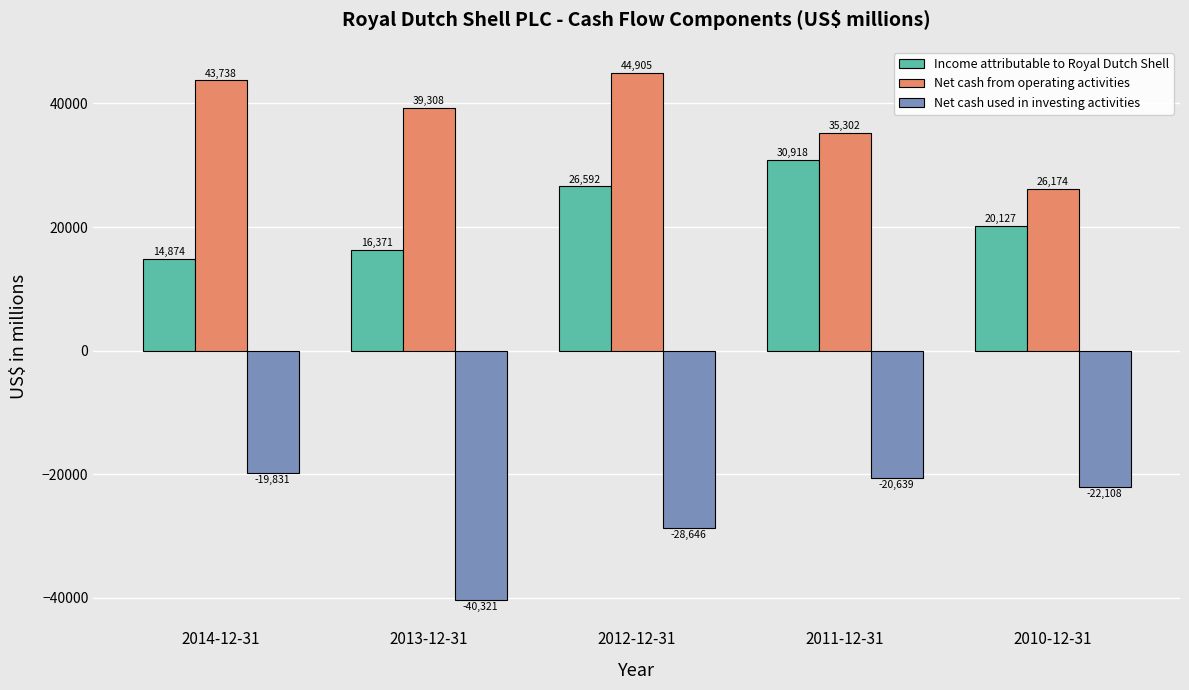

What position from the right is 2011-12-31?

2